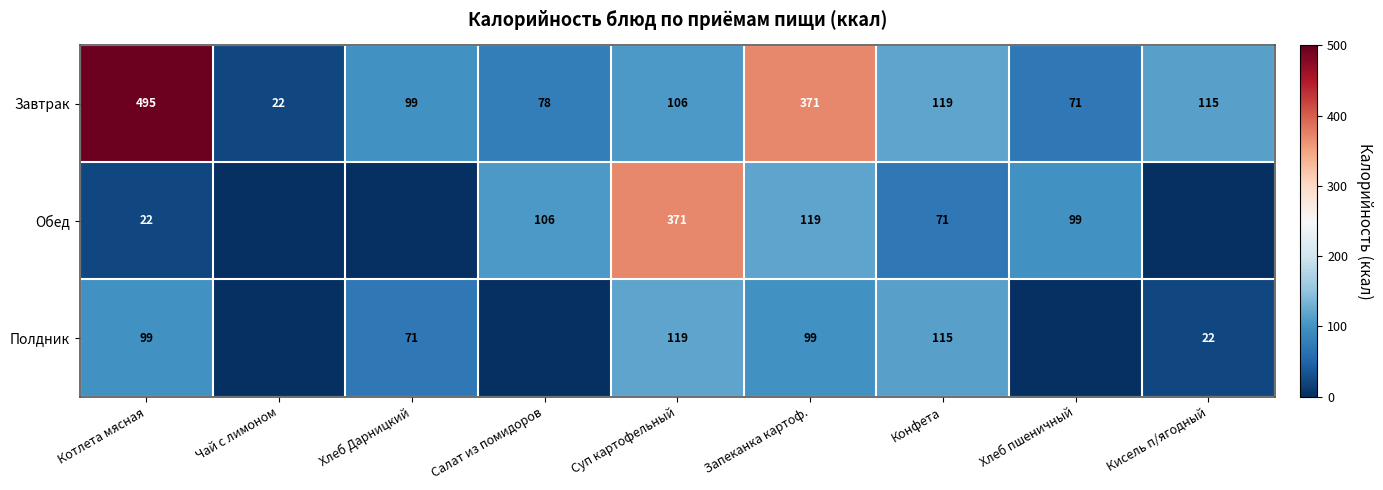

Count the number of categories in the chart.

9